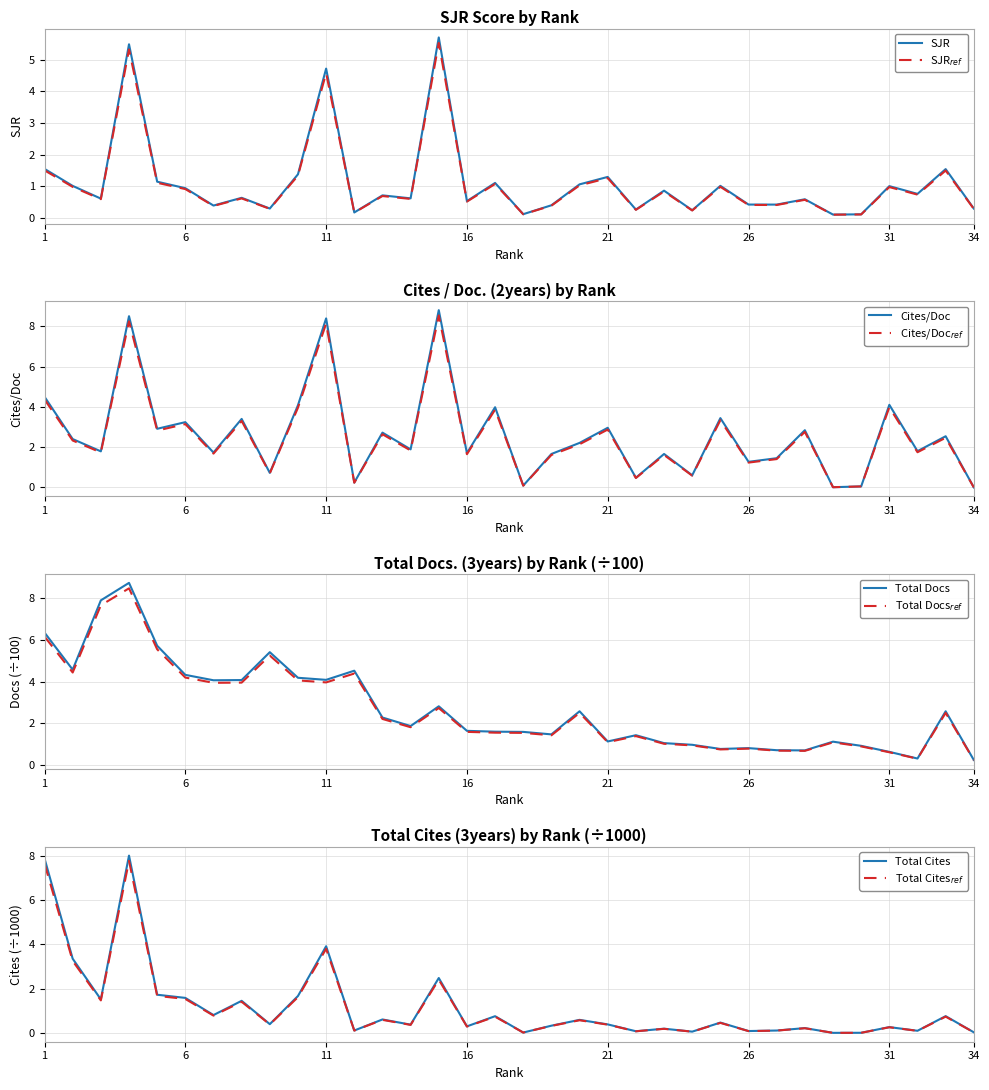

What is the minimum value for SJR?

0.1